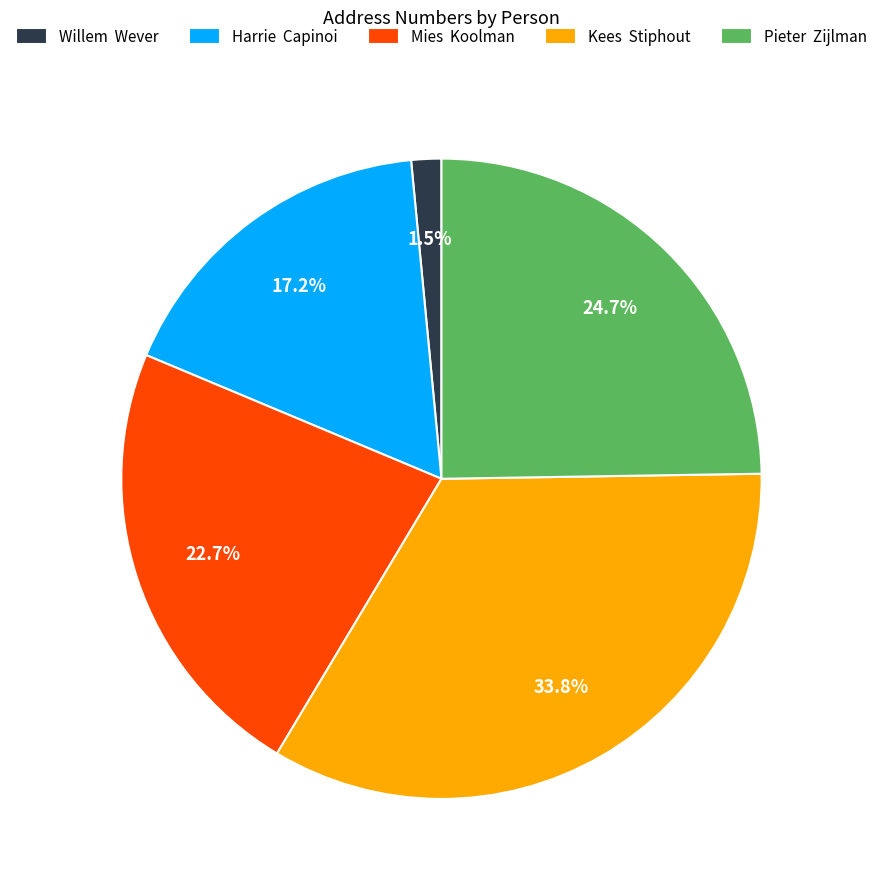

Which slice is the largest?

Kees Stiphout